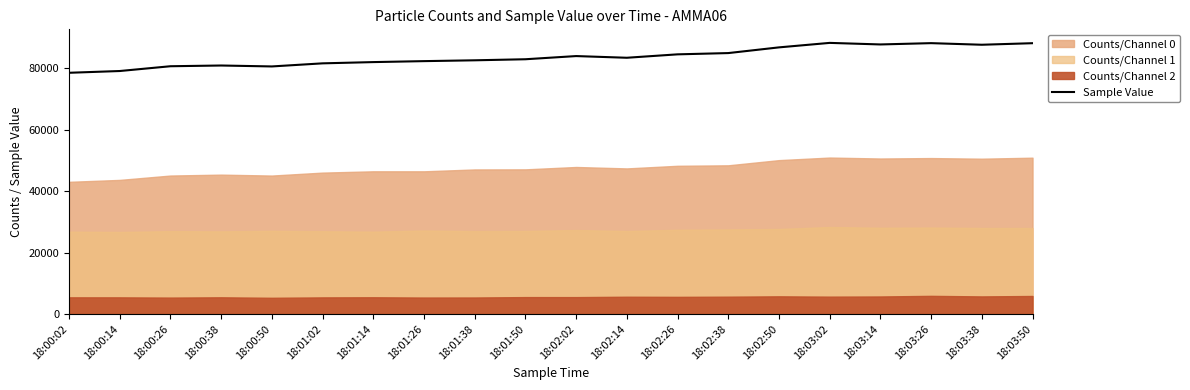

At which label is the value closest to 83356?

18:02:14